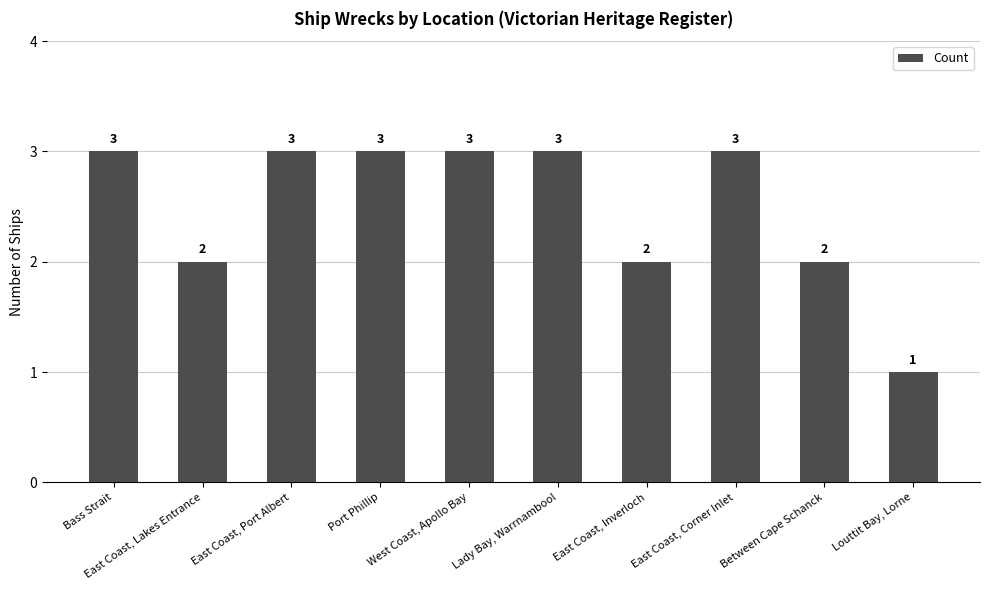

Reading right to left, transcribe all the data shown in this chart.

Louttit Bay, Lorne=1	Between Cape Schanck=2	East Coast, Corner Inlet=3	East Coast, Inverloch=2	Lady Bay, Warrnambool=3	West Coast, Apollo Bay=3	Port Phillip=3	East Coast, Port Albert=3	East Coast, Lakes Entrance=2	Bass Strait=3